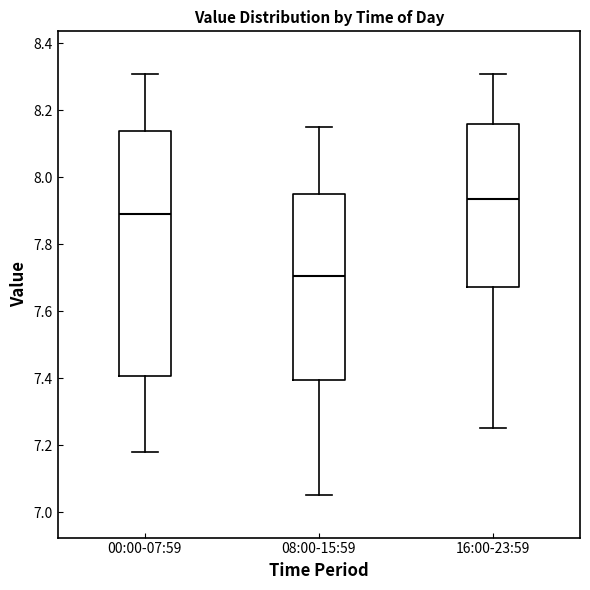

Comparing the boxes themselves (not the whiskers), which one is the tallest?

00:00-07:59